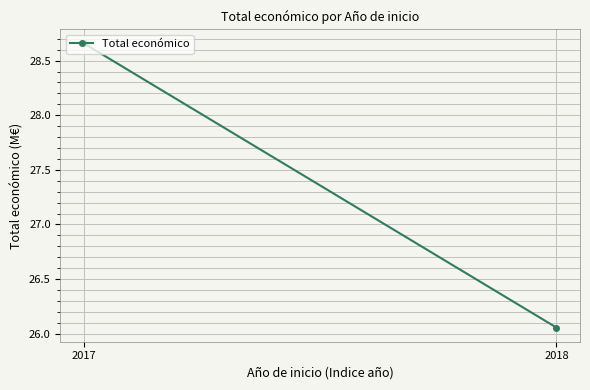

True or false: the data shows 42.9 at 2018.

False